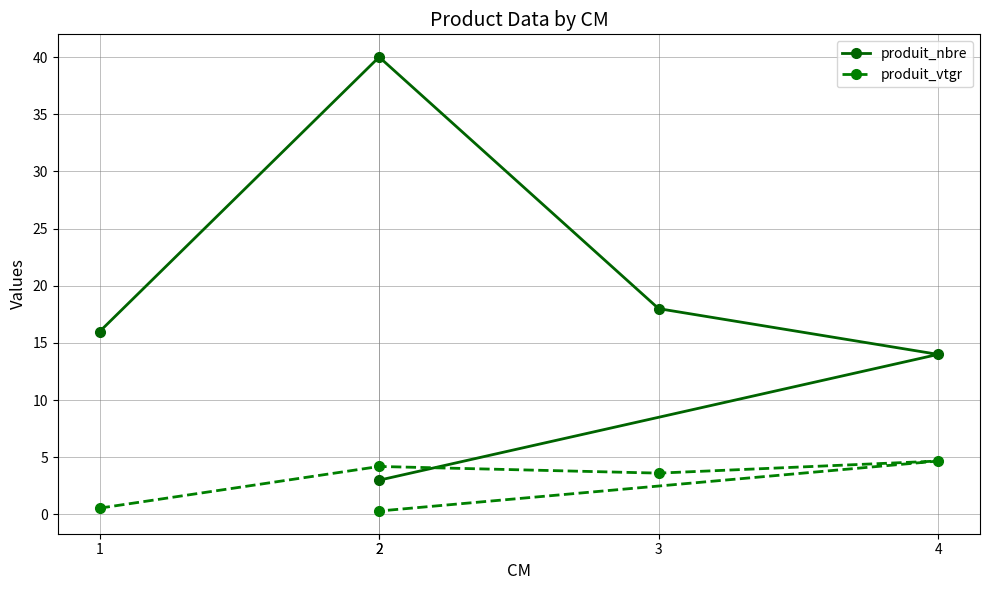

Is this an area chart (filled region under the line)?

No